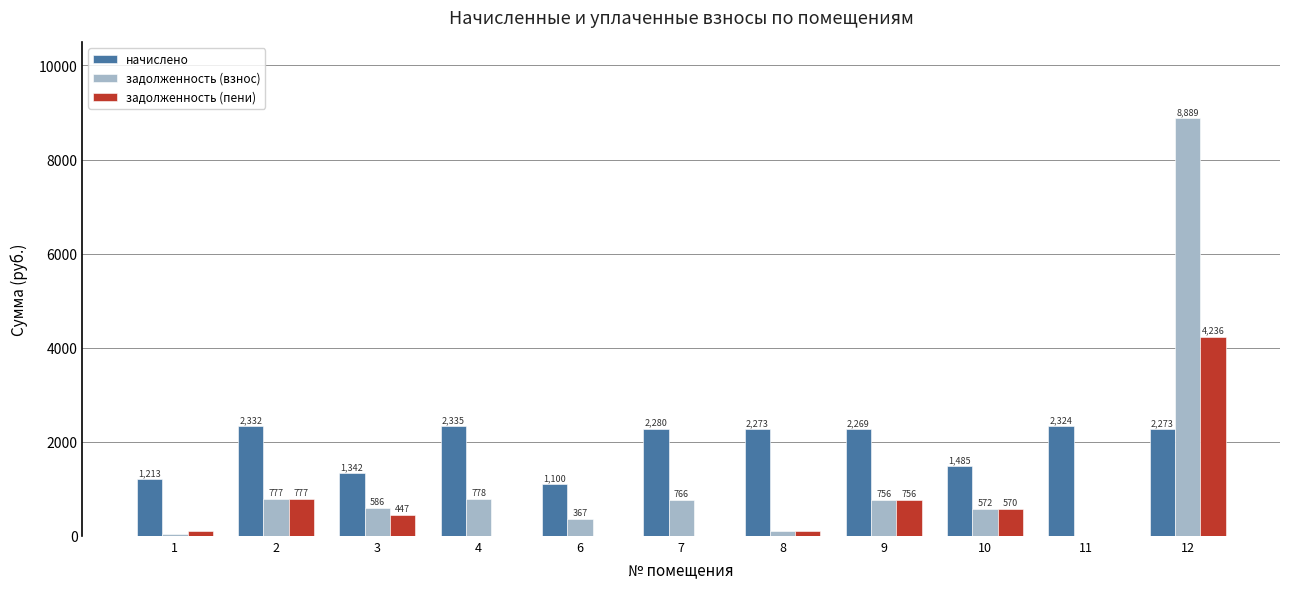

What is the greatest value displayed?

8888.9